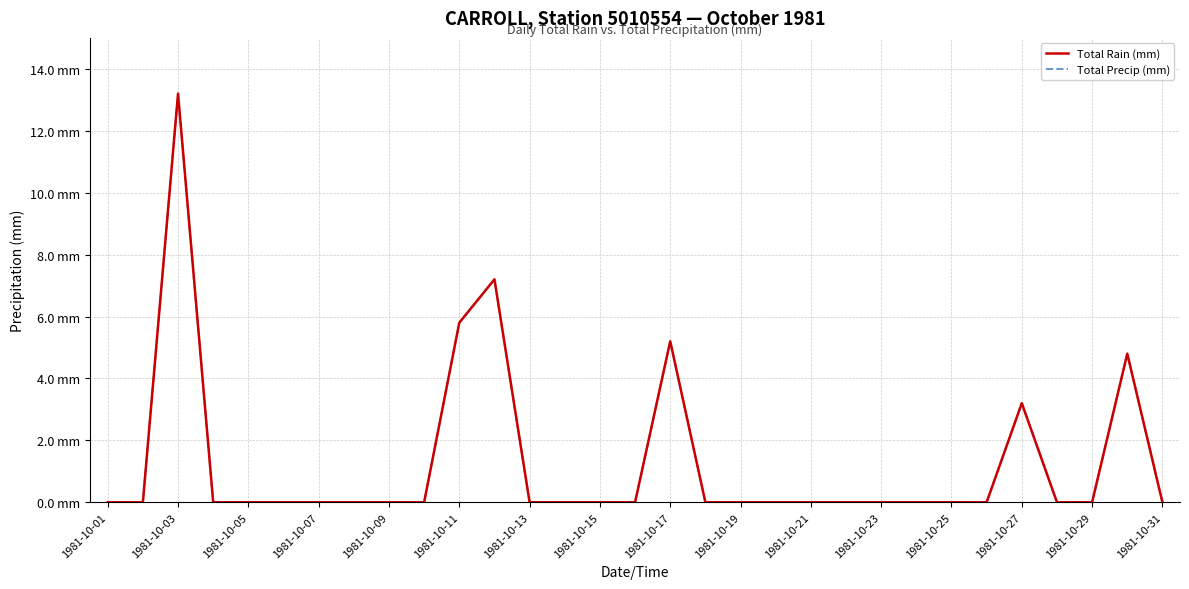

Is this an area chart (filled region under the line)?

No